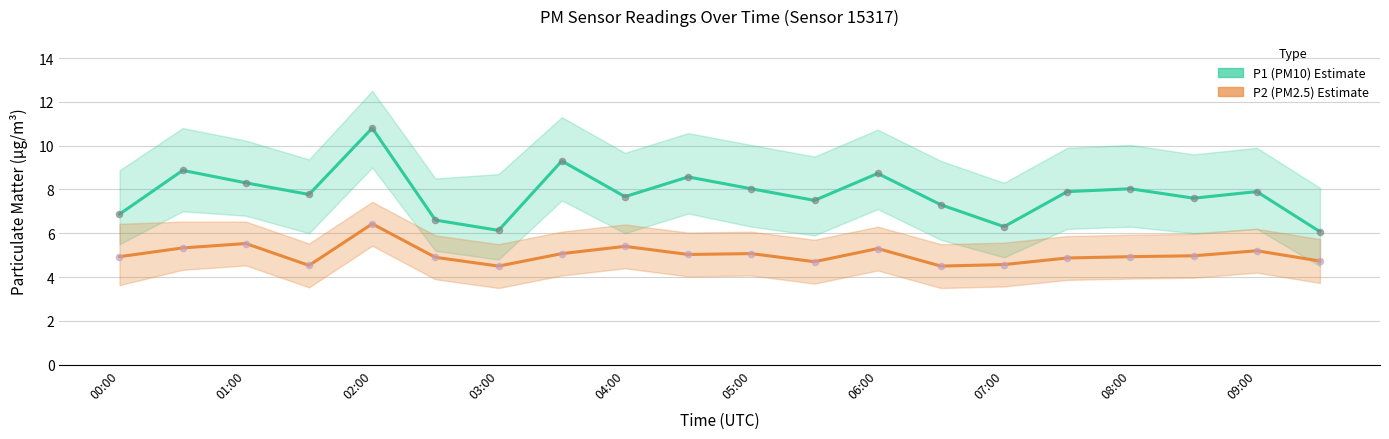

Which series has the widest spread of Y values?

P1 (PM10)